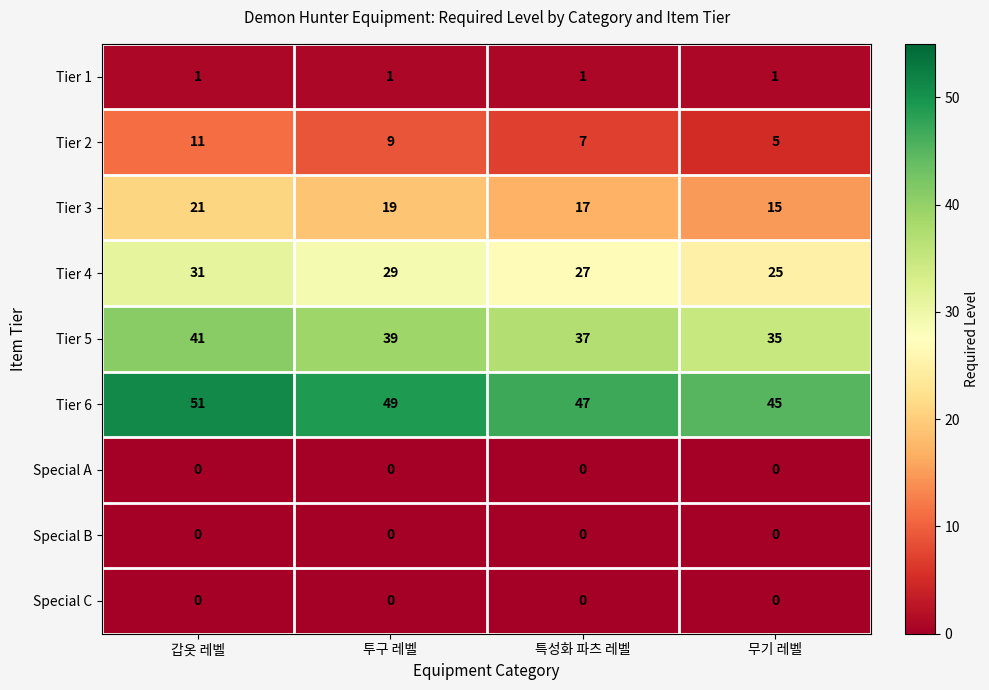

What is the average value of the Tier 2 series?

8